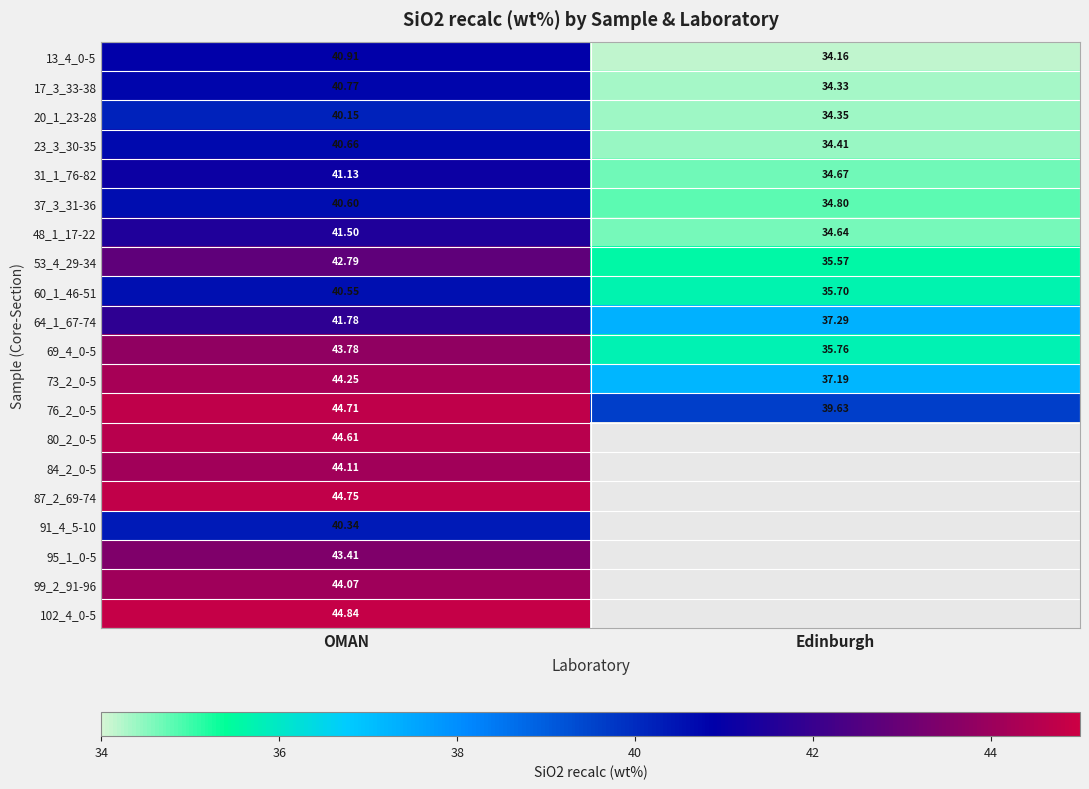

Is it true that 64_1_67-74 equals 41.8 at OMAN?

True